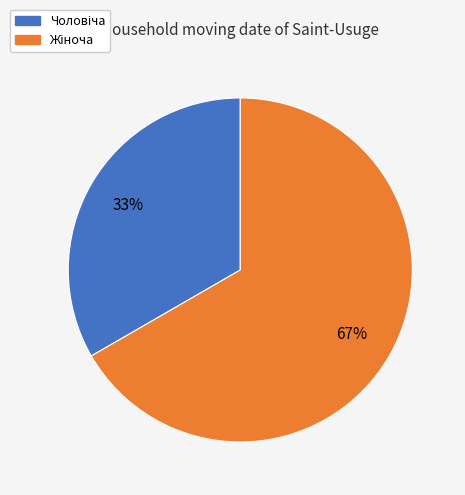

Does any single category account for the majority?

Yes